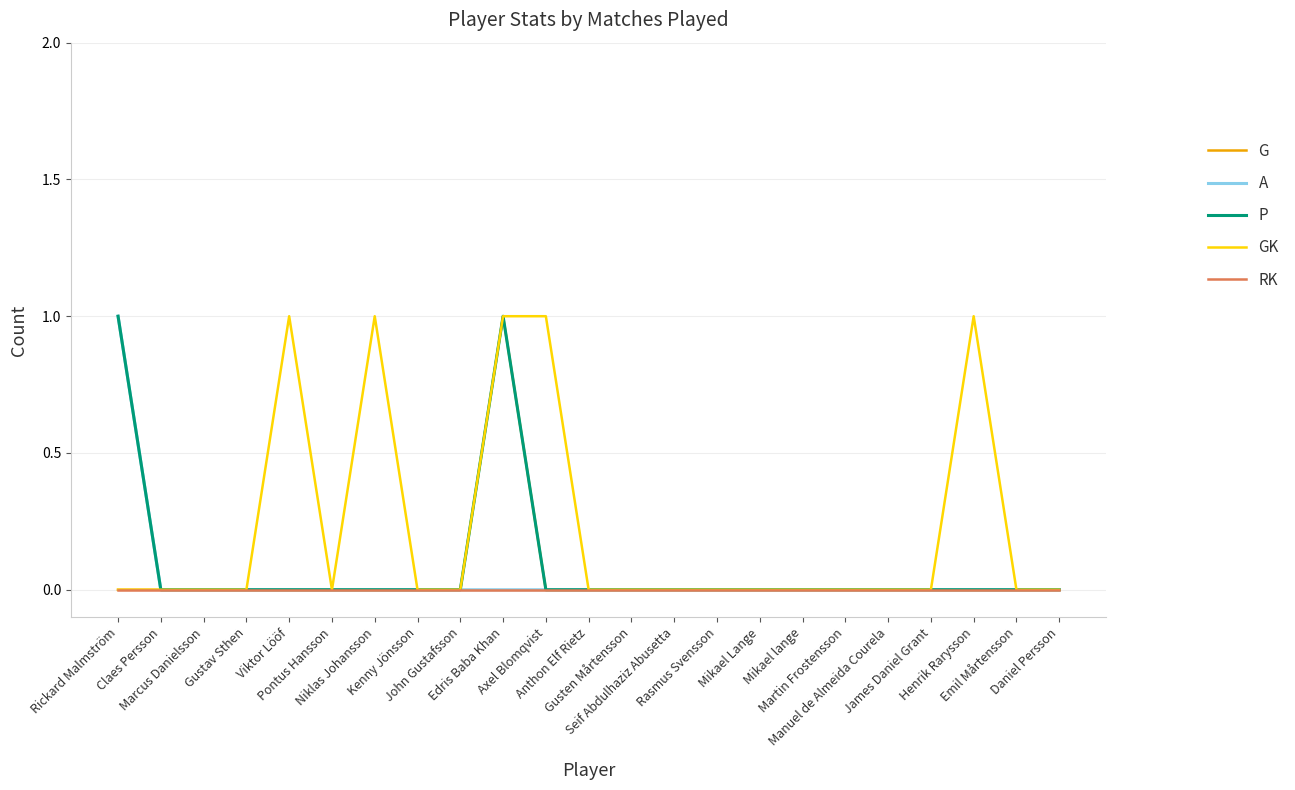

What are all the series names shown in the legend?

G, A, P, GK, RK